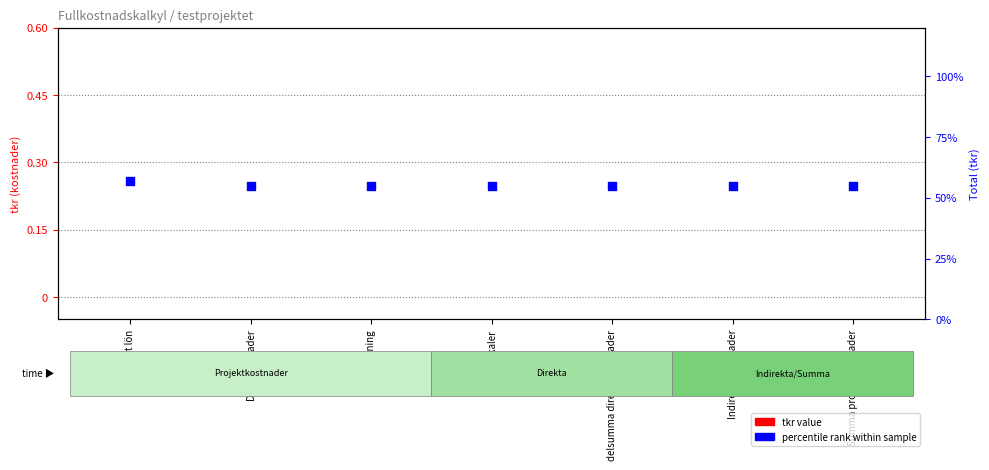

Which series reaches the maximum Y coordinate?

percentile rank